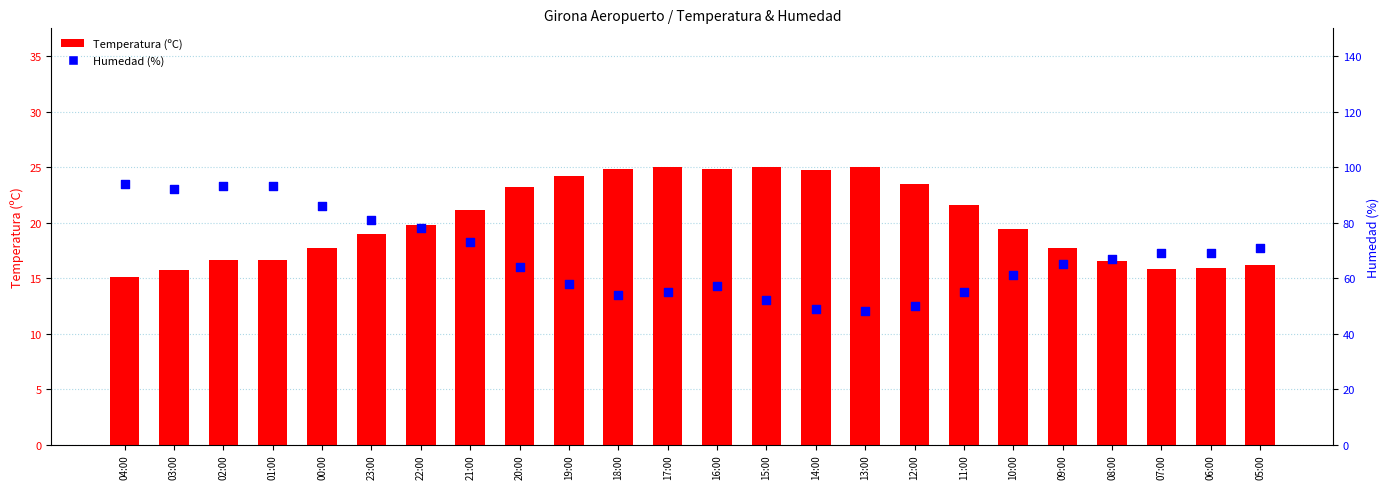

What are all the series names shown in the legend?

Temperatura (ºC), Humedad (%)